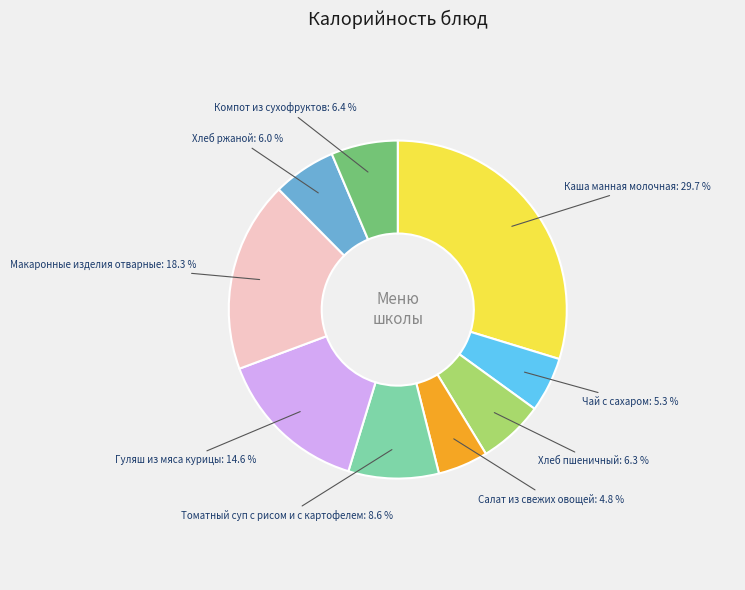

Is there a majority slice in this chart?

No